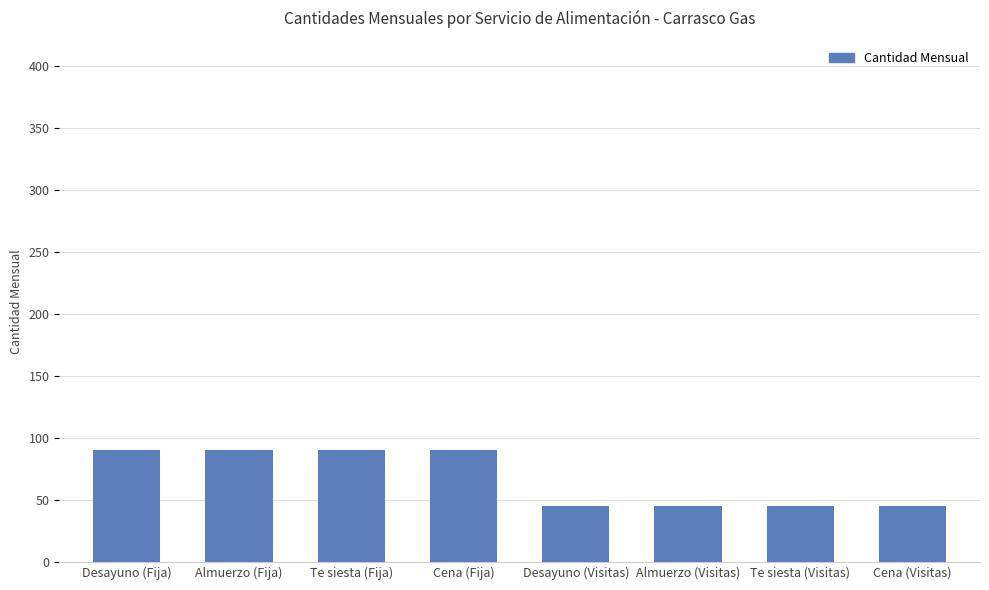

The value at Te siesta (Fija) is 55. True or false?

False